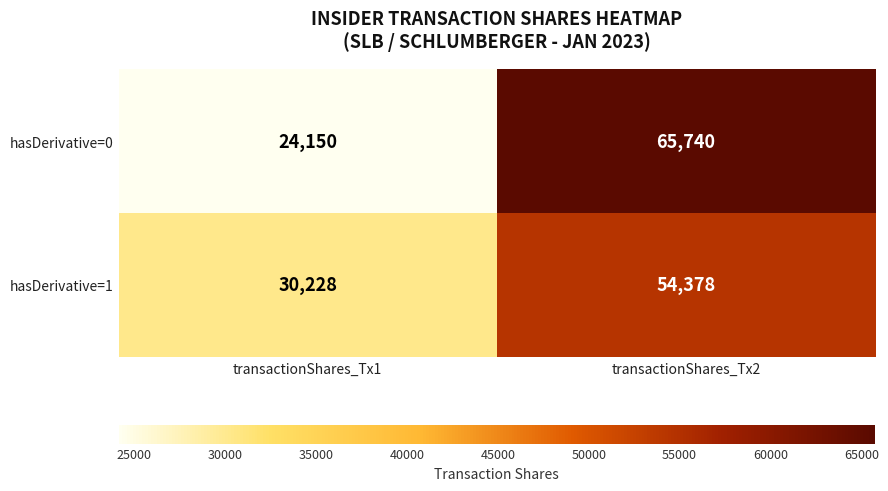

What is the difference between the highest and lowest values at transactionShares_Tx2?

11362